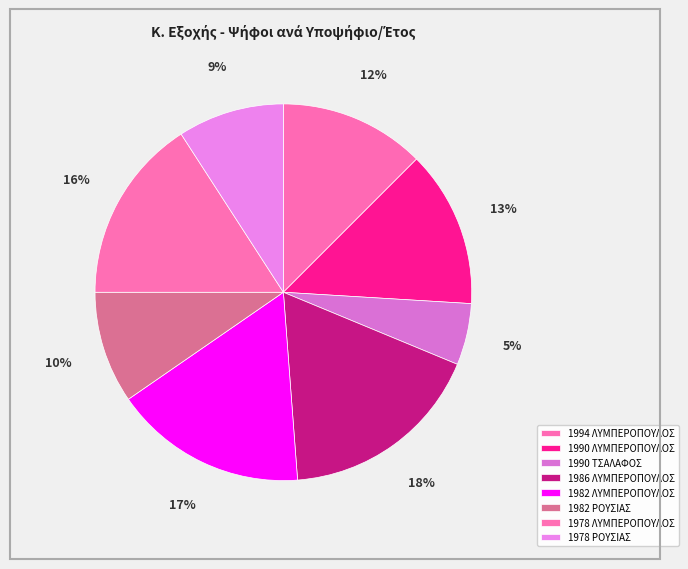

How many slices are in this pie chart?

8